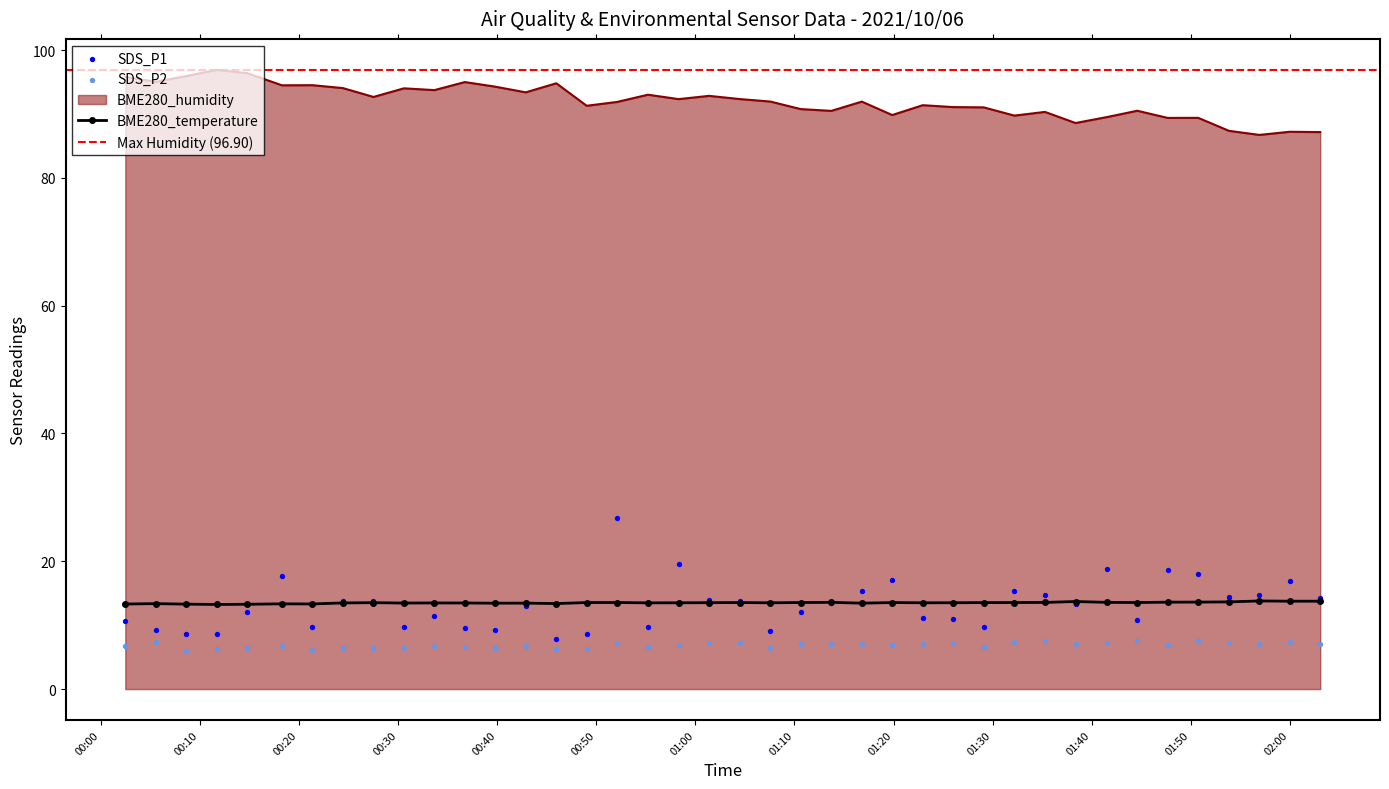

What are all the series names shown in the legend?

SDS_P1, SDS_P2, BME280_humidity, BME280_temperature